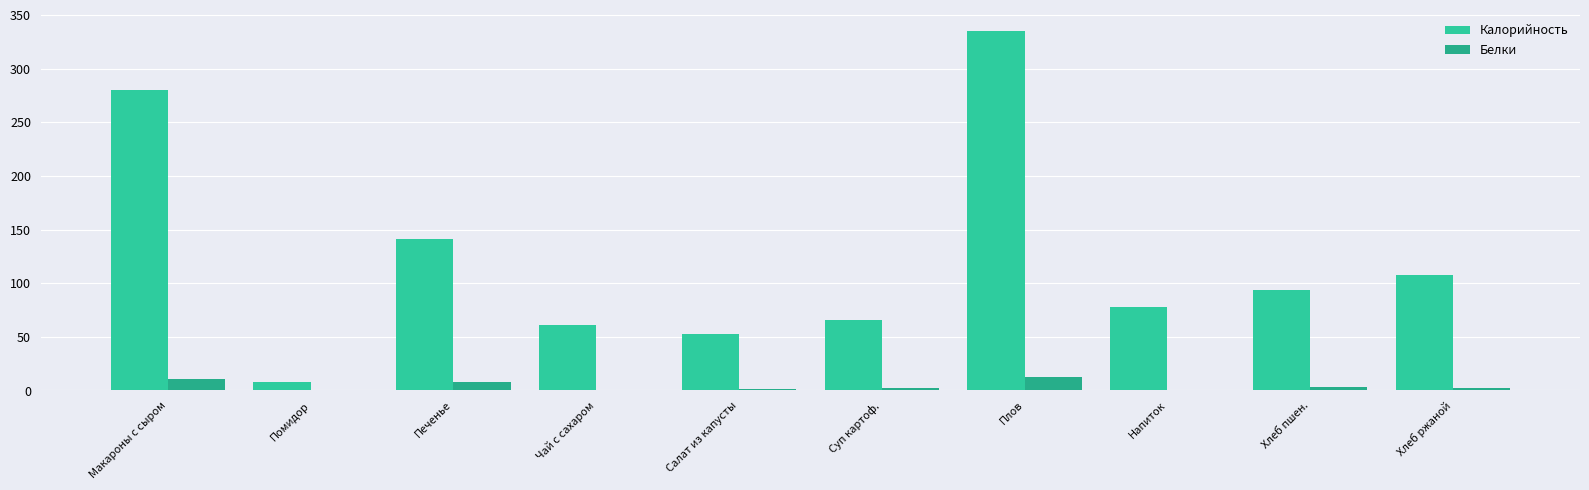

At which label does Белки first exceed 2?

Макароны с сыром